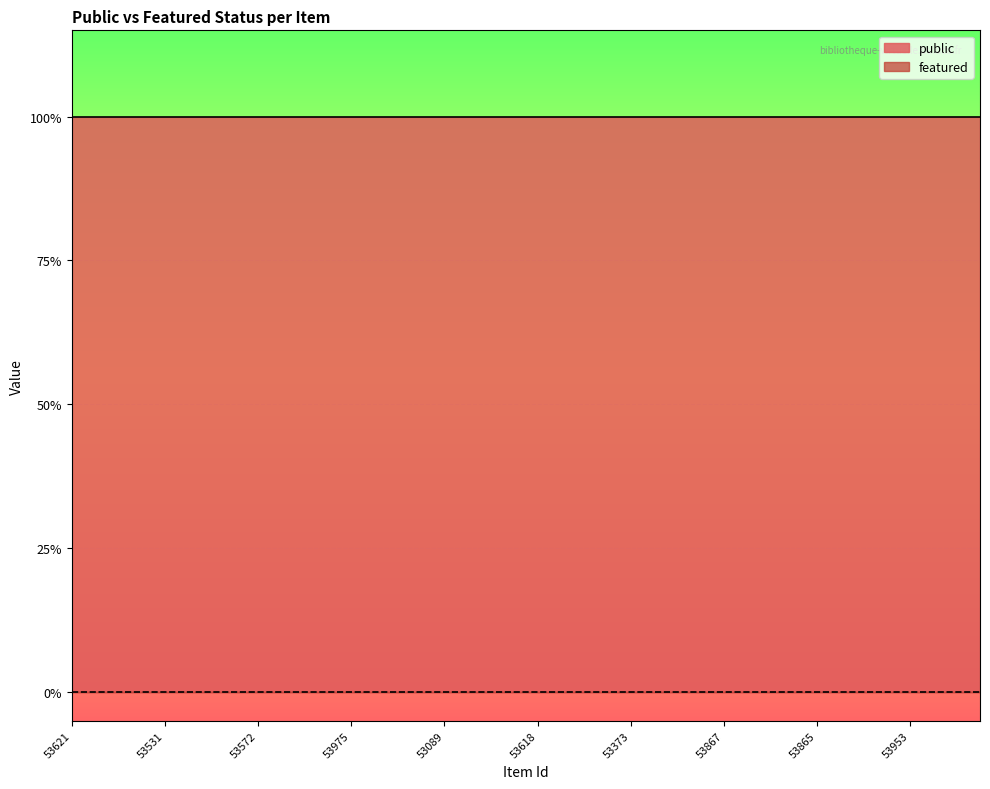

What is the average value of the public series?

1